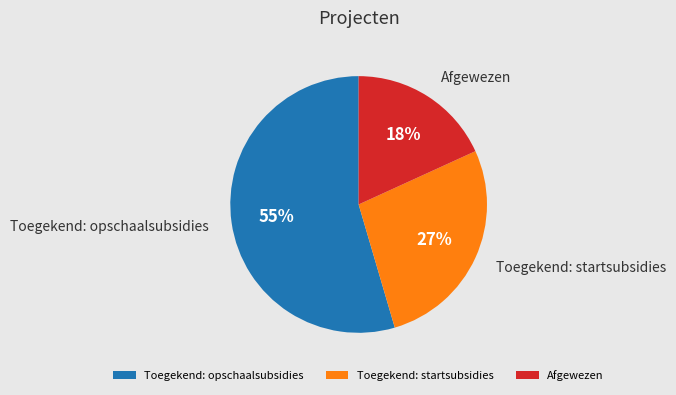

True or false: Afgewezen accounts for 18% of the total.

True